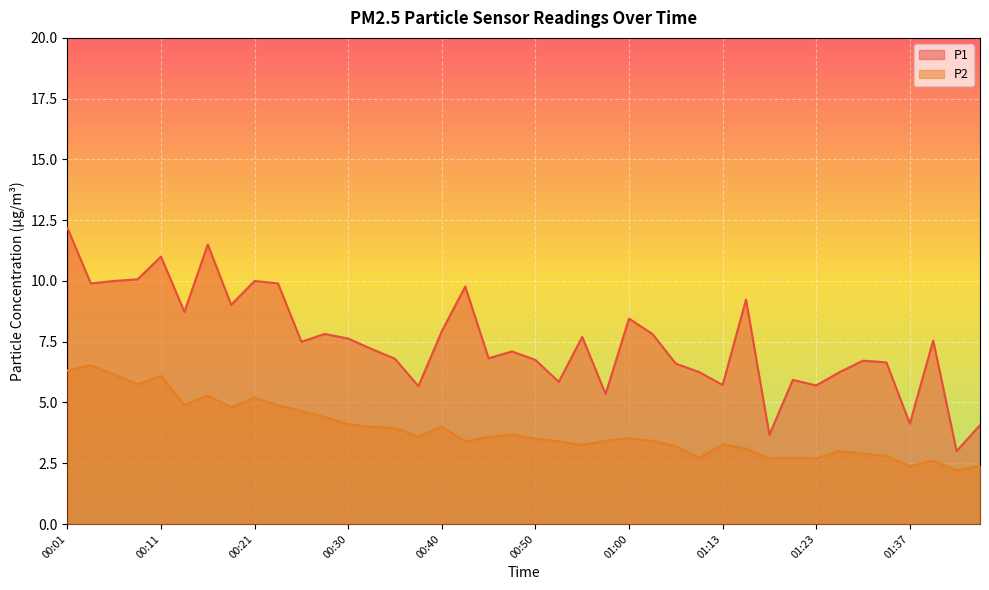

What is the label of the 39th point from the right?

00:03